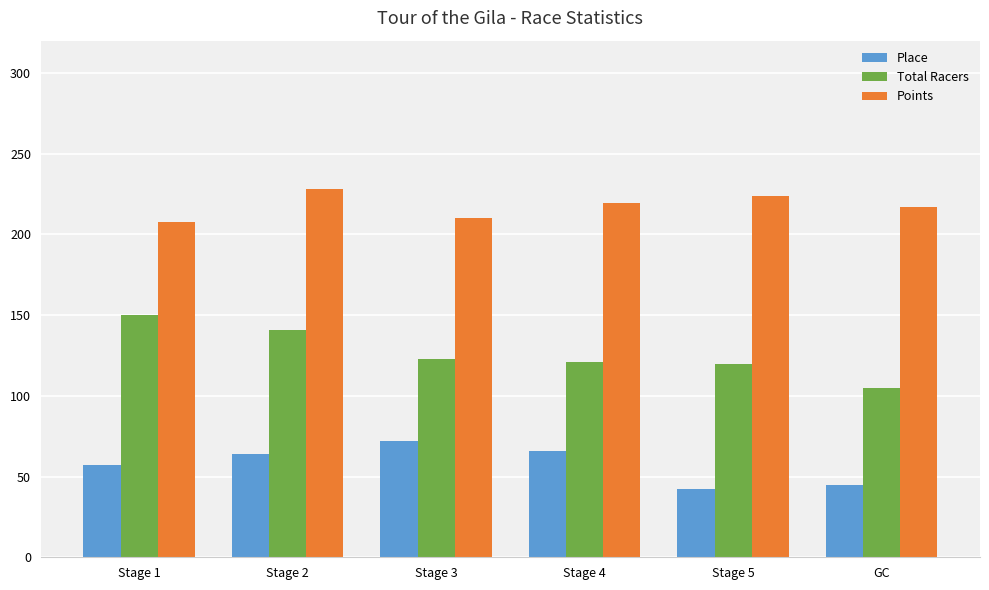

The Points series shows 224.1 at Stage 5. True or false?

True